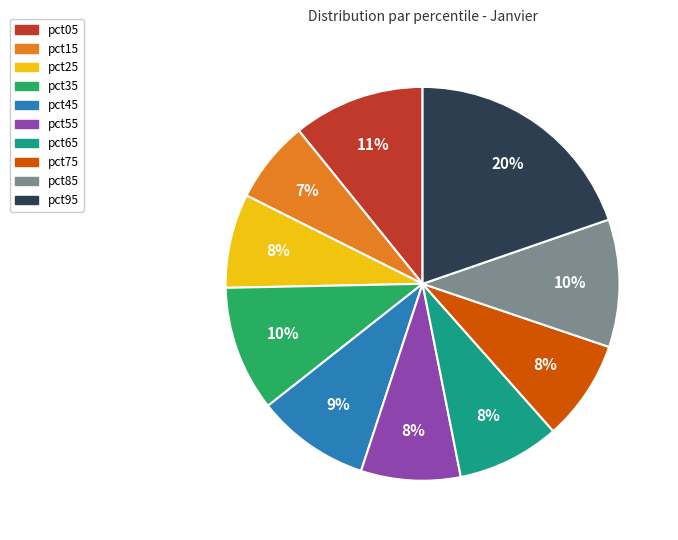

The pct35 slice represents 1% of the pie. True or false?

False